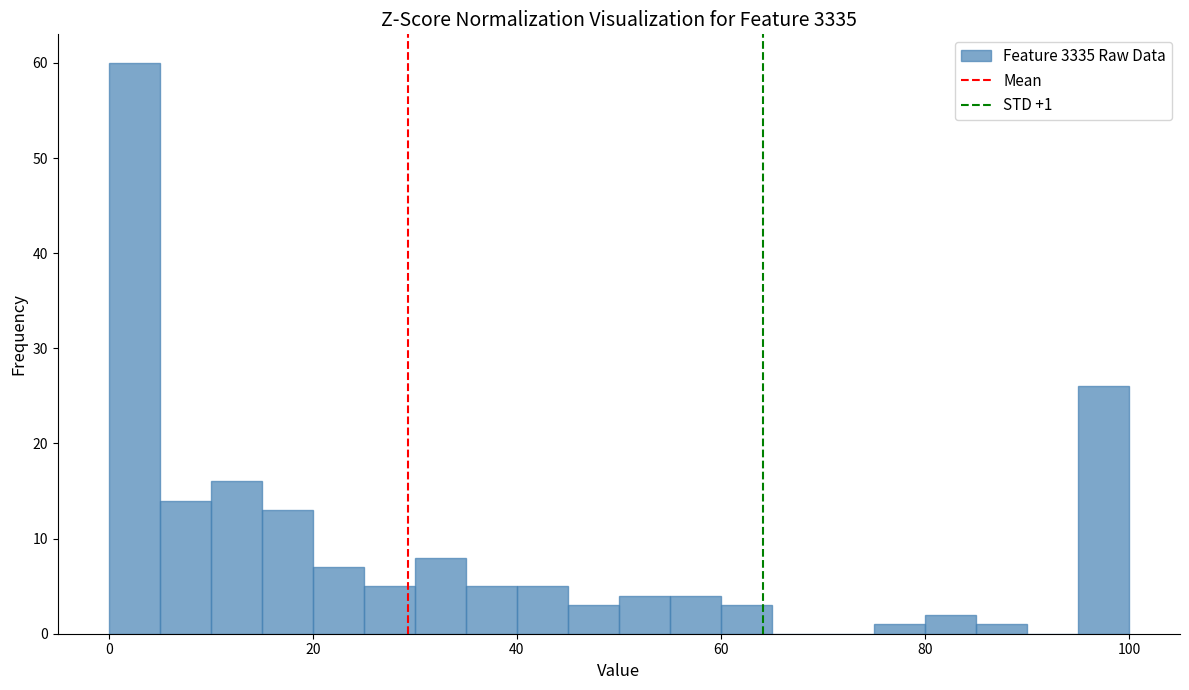

Read against the x-axis, roughly where is the centre of the tallest bar?

2